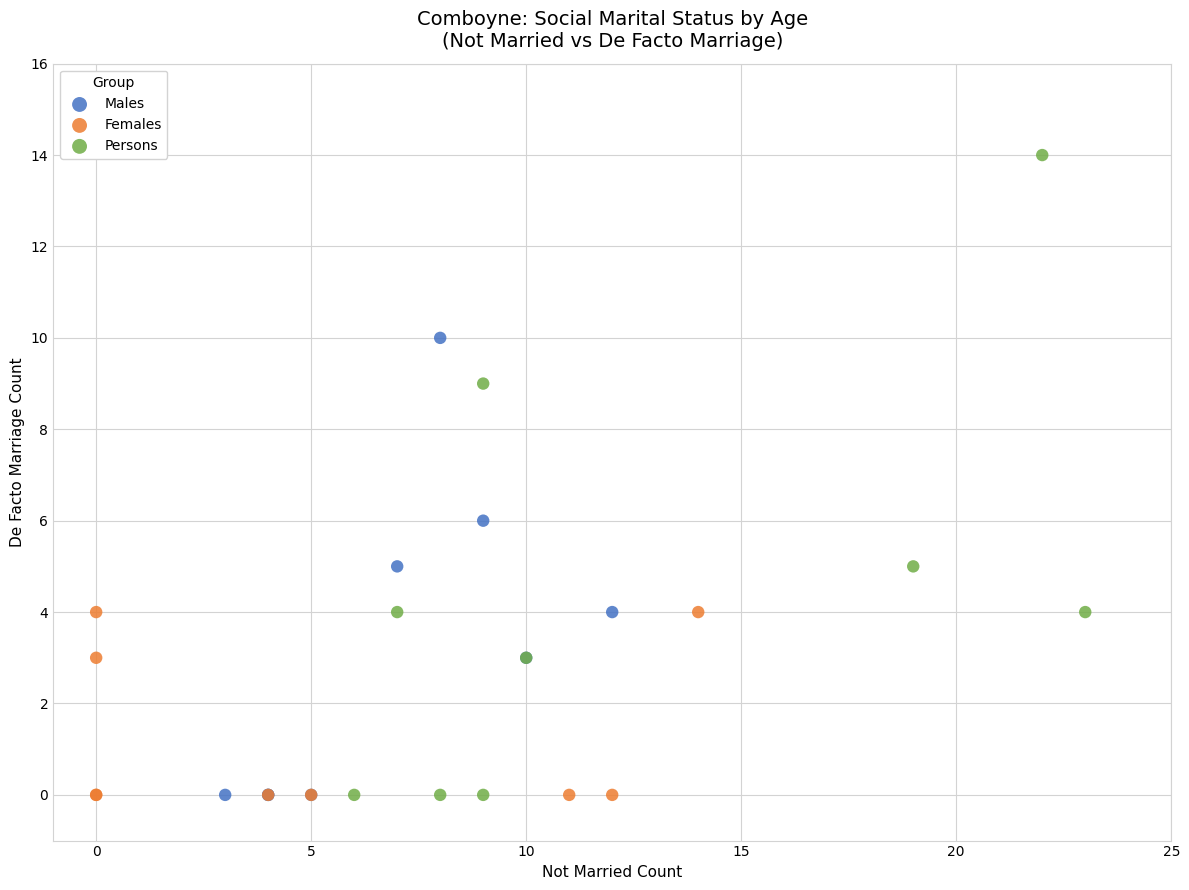

Which series has the largest Y range (max minus min)?

Persons